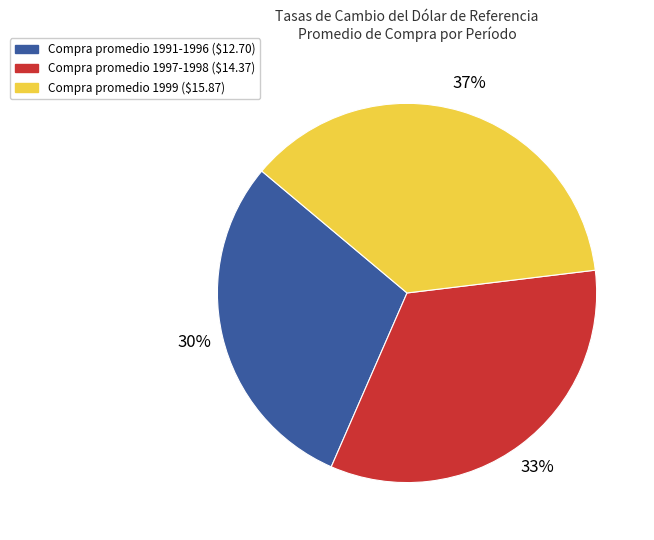

To the nearest percent, what is the average slice percentage?

33%